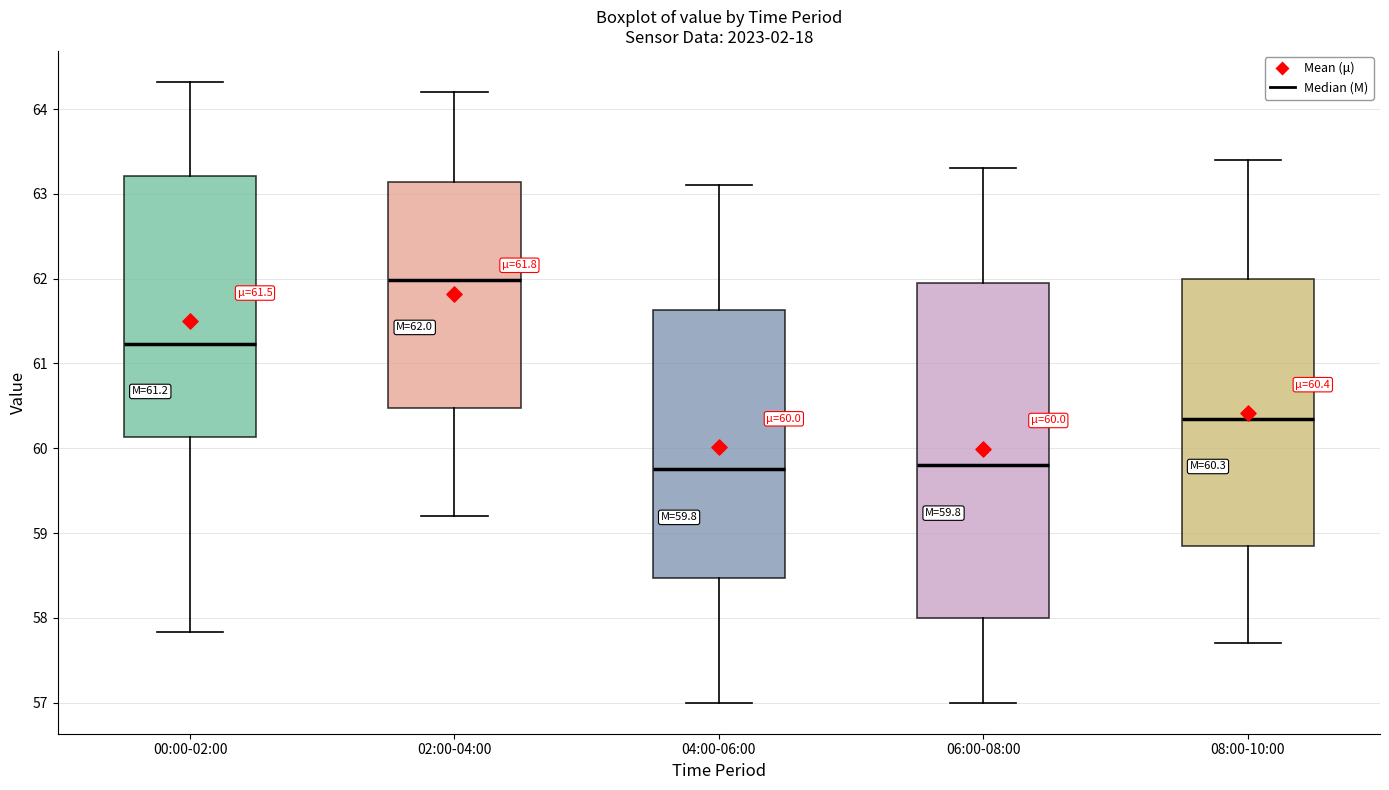

Which box has the highest median line?

02:00-04:00